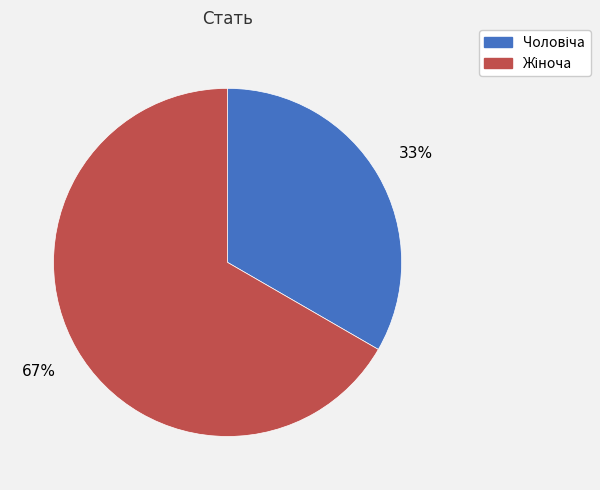

Does any single category account for the majority?

Yes